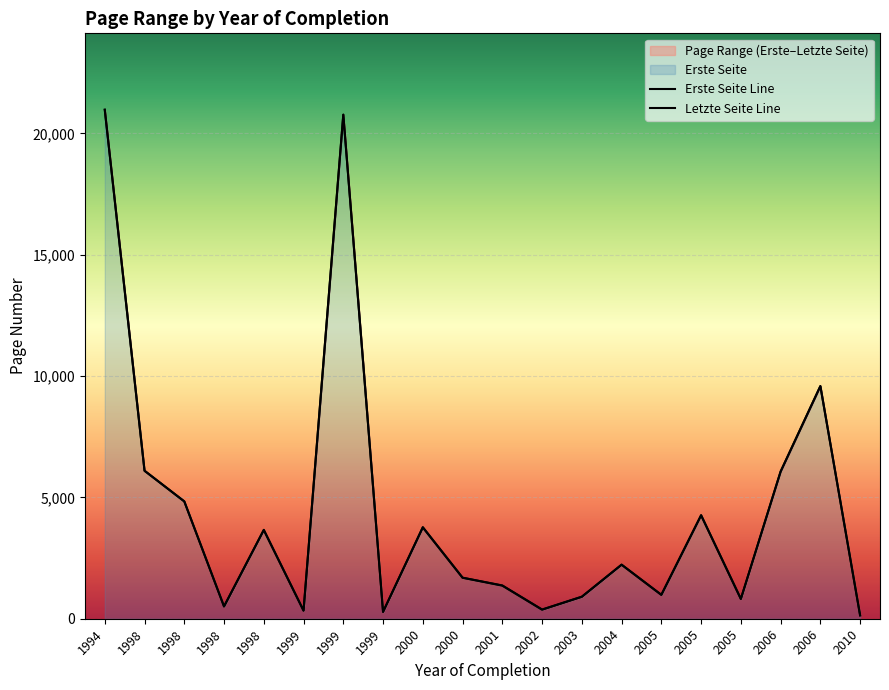

What is the difference between the second highest and second lowest values in the Letzte Seite series?

20489